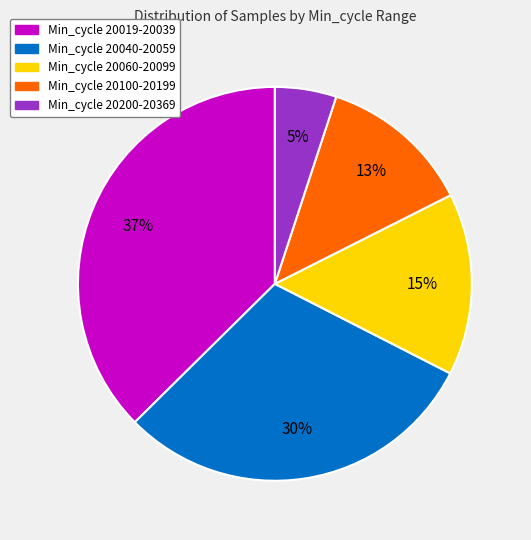

Is there a majority slice in this chart?

No